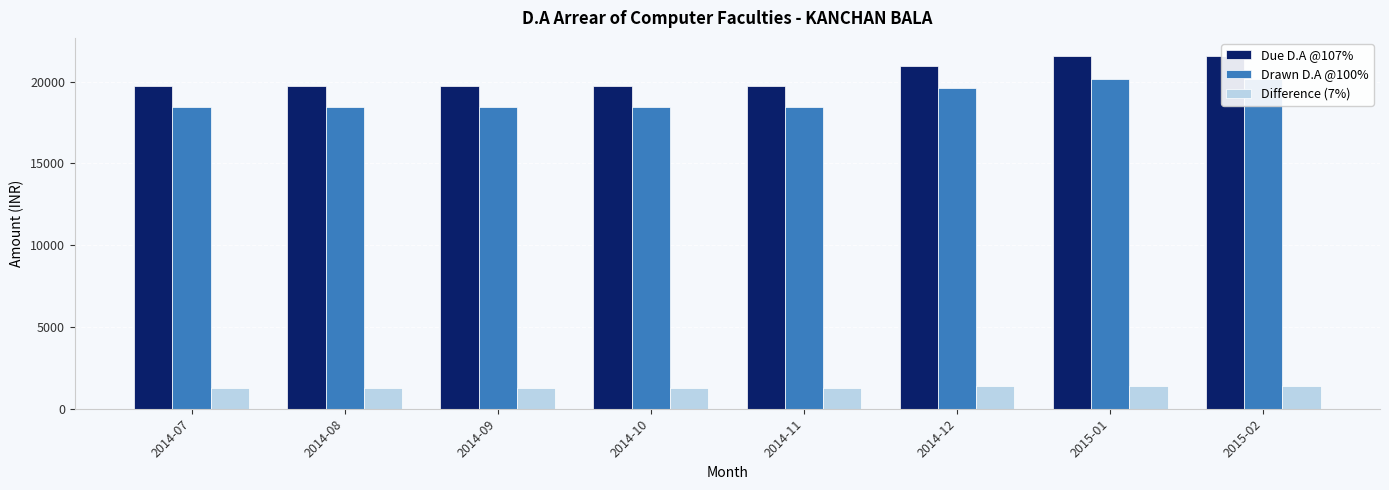

Count the Drawn D.A @100% values in the range 18450 to 20180.

8